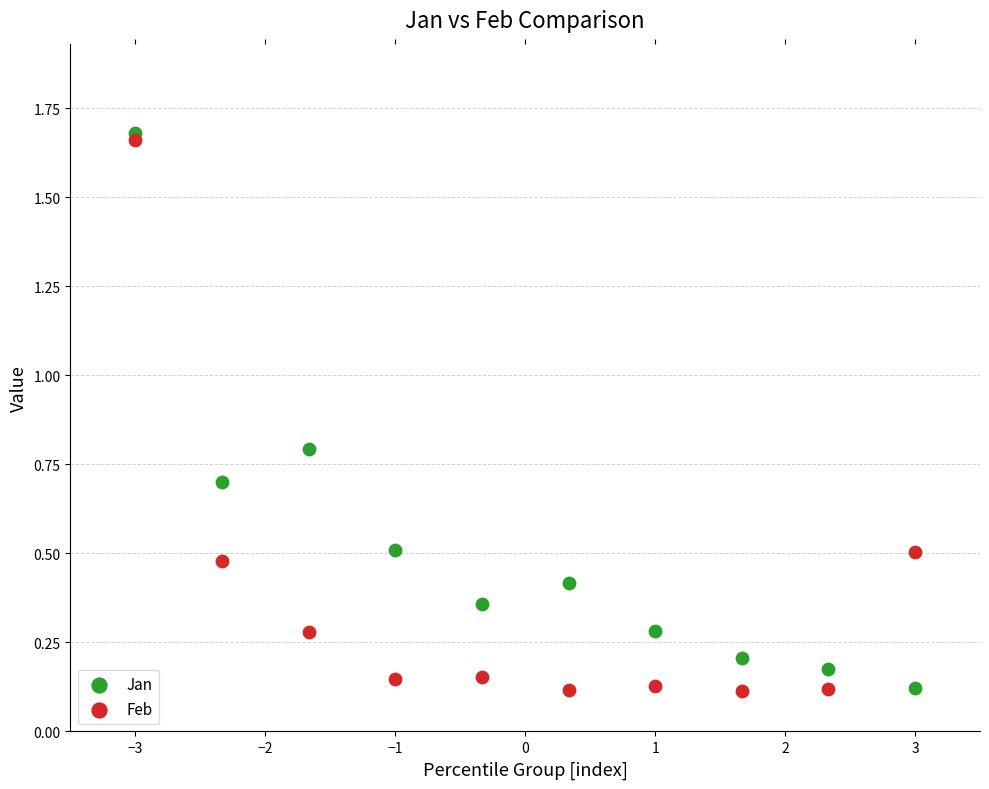

What is the X range (max minus min) for the scatter plot?

6.0